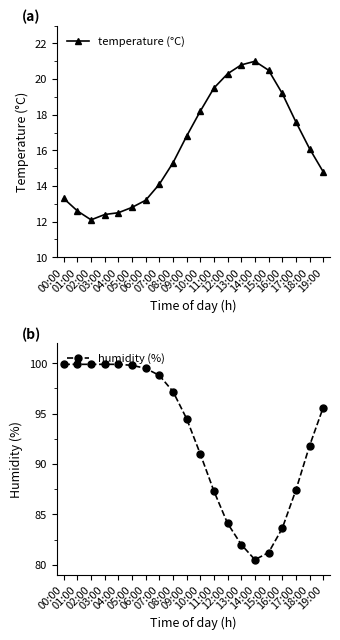

What are all the series names shown in the legend?

temperature (°C), humidity (%)